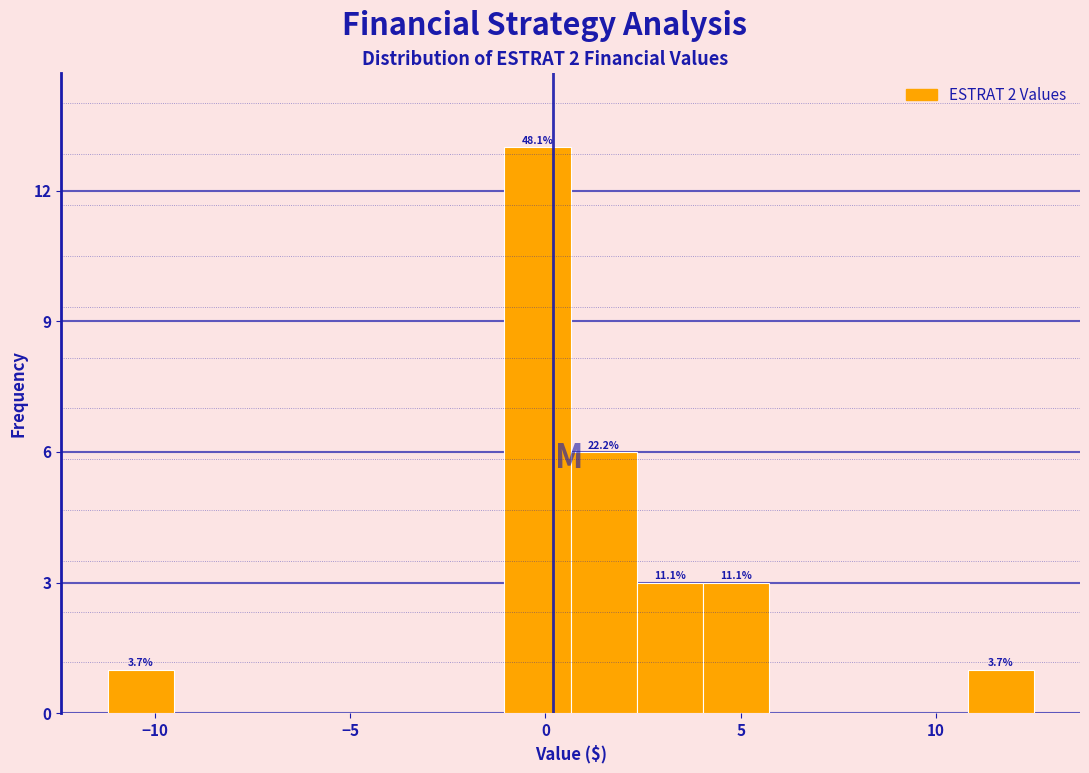

Read against the x-axis, roughly where is the centre of the tallest bar?

0.0